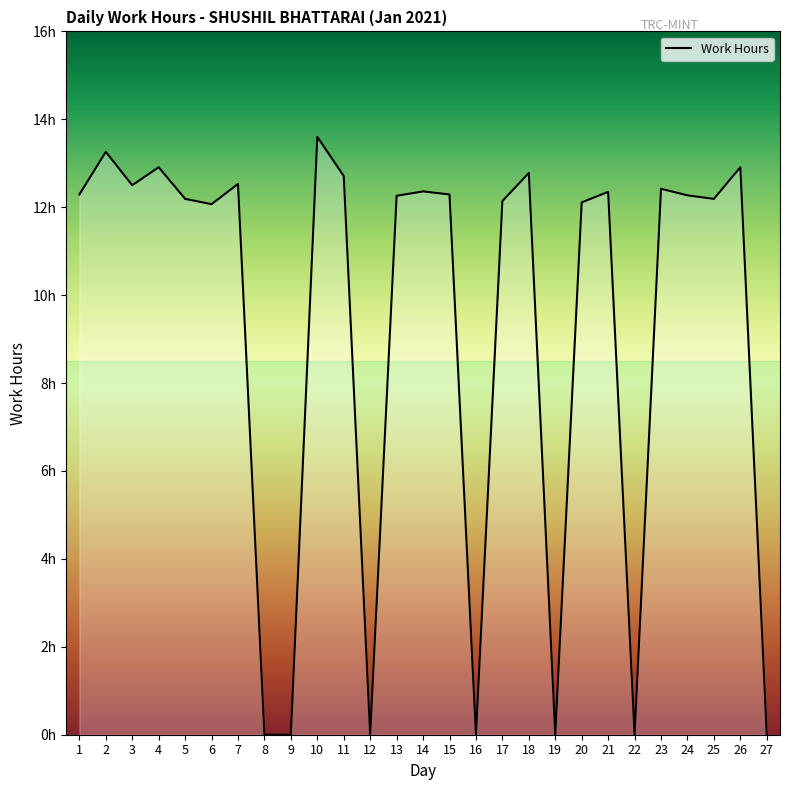

At which category does the data reach its first local valley?

3